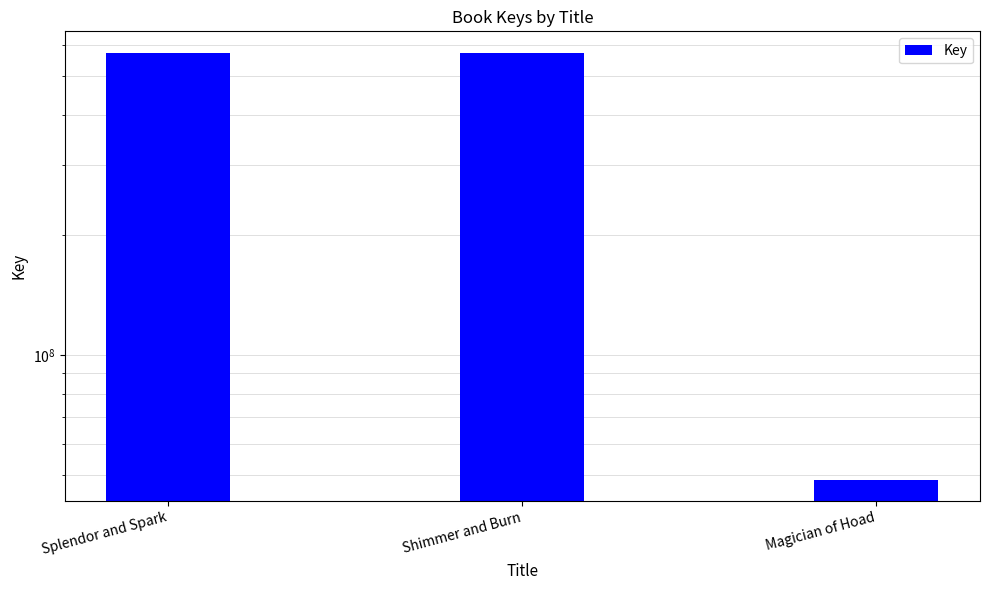

Is it true that the value at Magician of Hoad is 48752679?

True